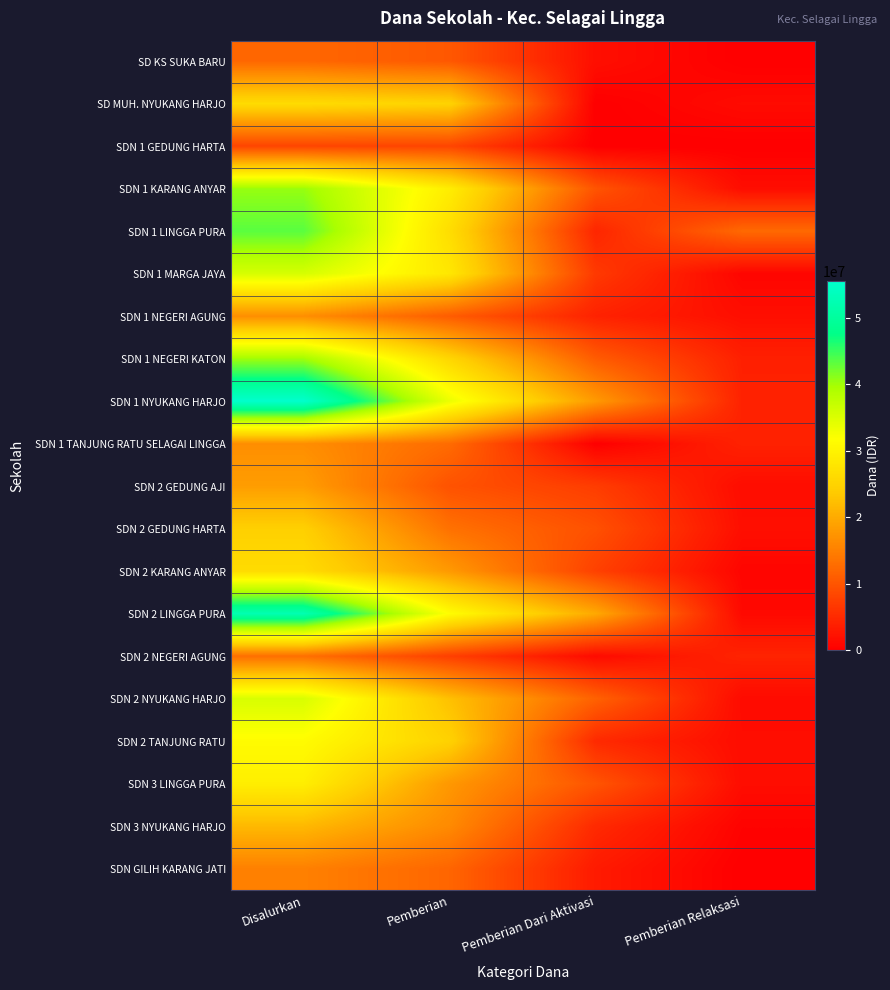

What is the spread (max minus min) of values at Pemberian Relaksasi?

12375000